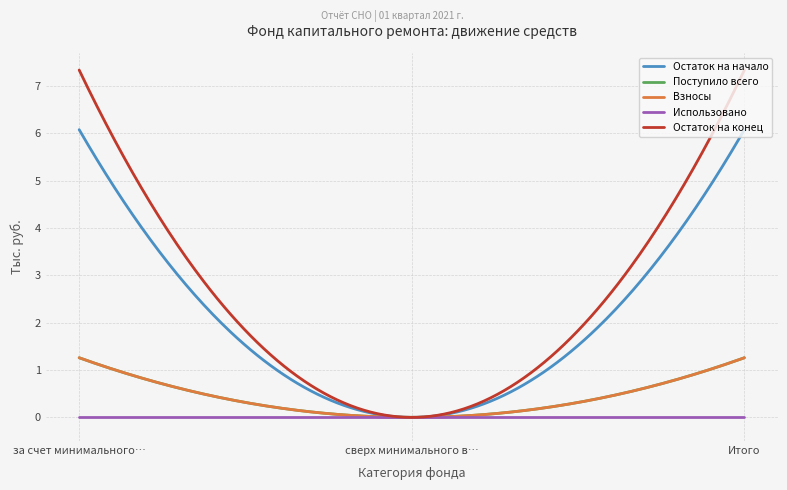

Which label corresponds to the smallest value in the chart?

сверх минимального взноса